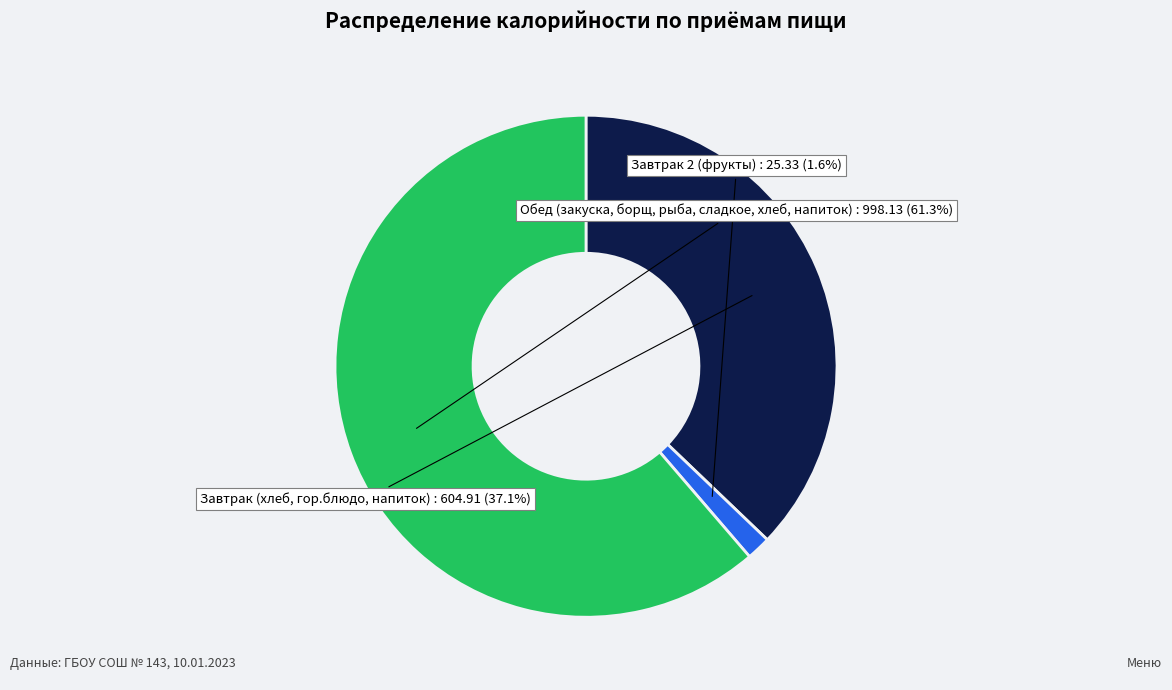

How many segments does this pie chart have?

3